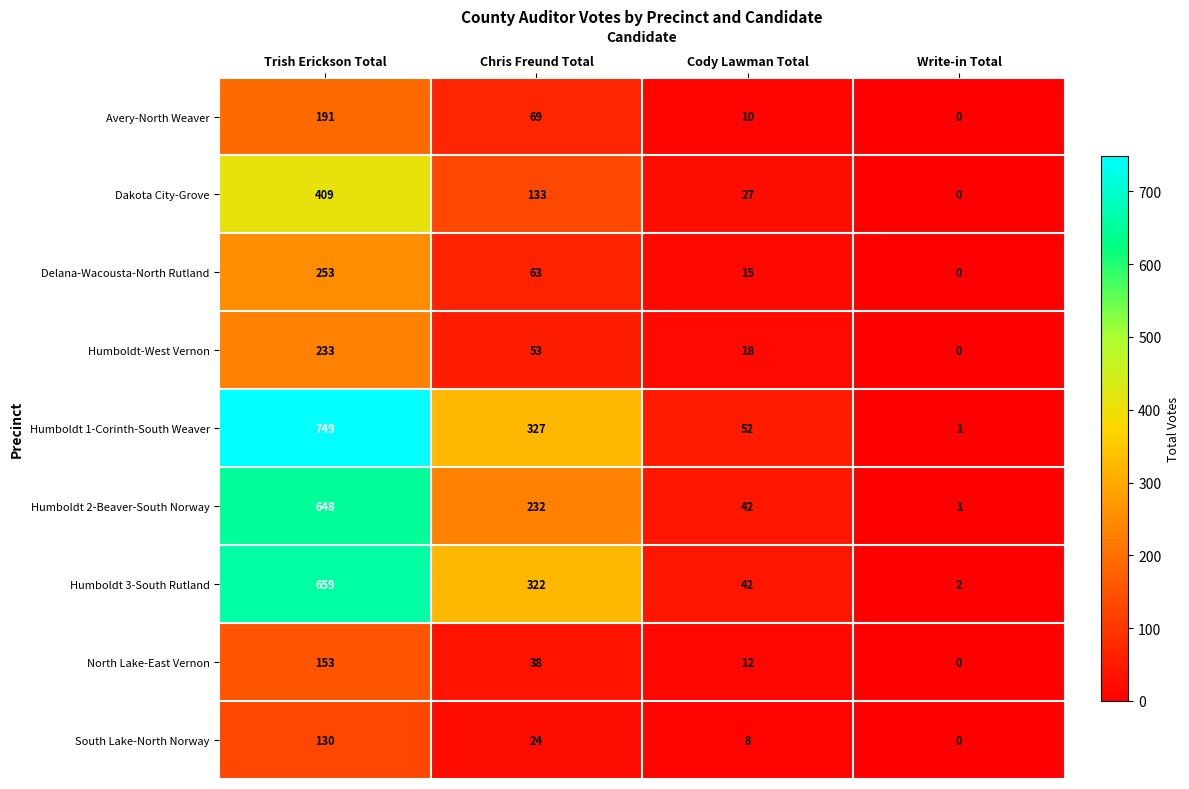

What is the difference between the Humboldt 3-South Rutland values at Chris Freund Total and Trish Erickson Total?

337